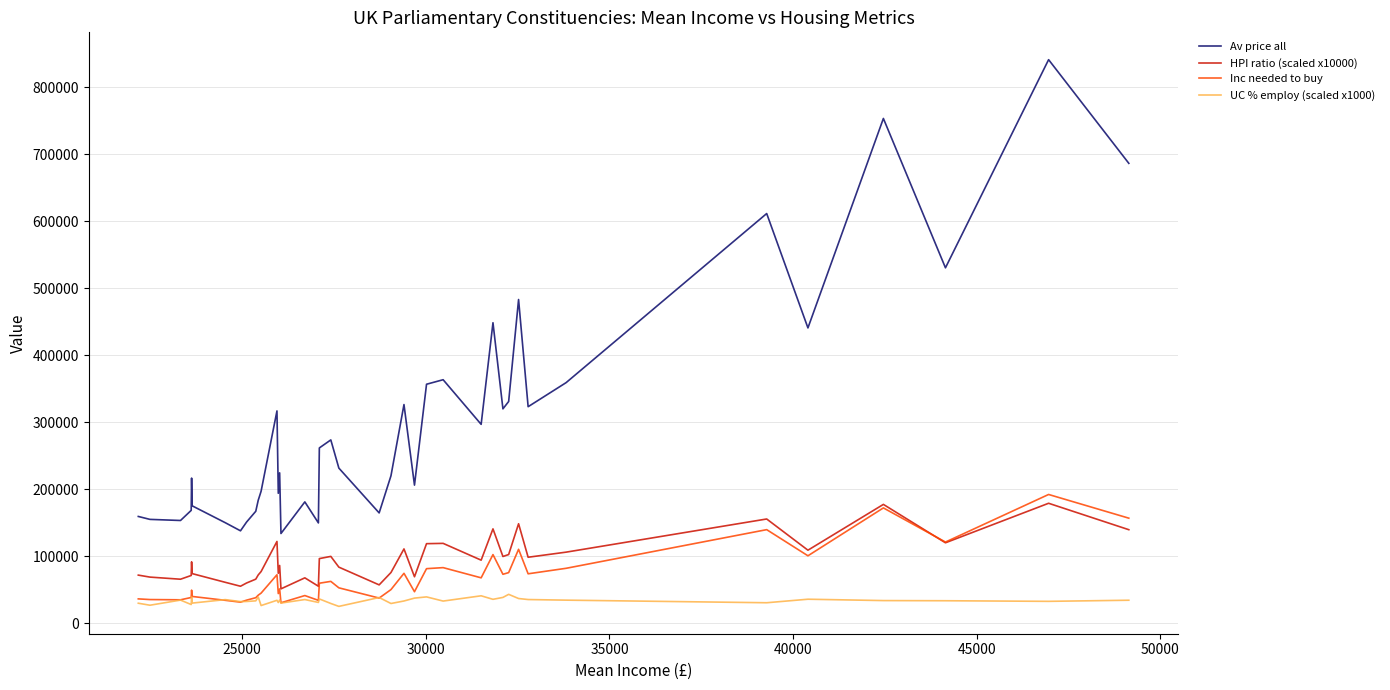

At how many categories does at least one series exceed 386326?

8